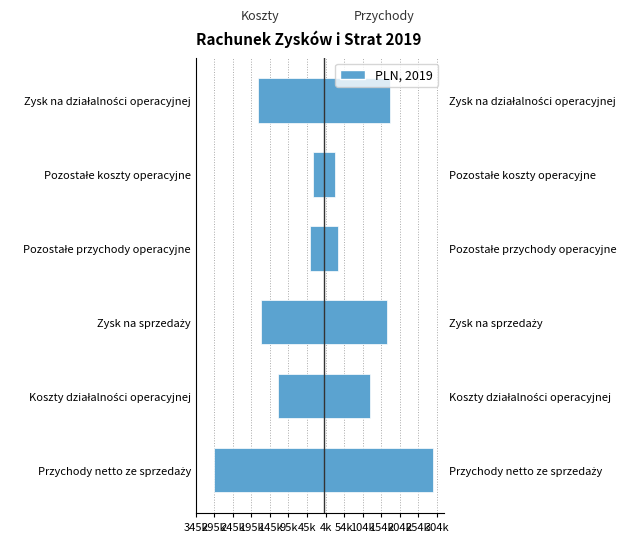

Are the bars grouped side by side (vs. stacked)?

Yes